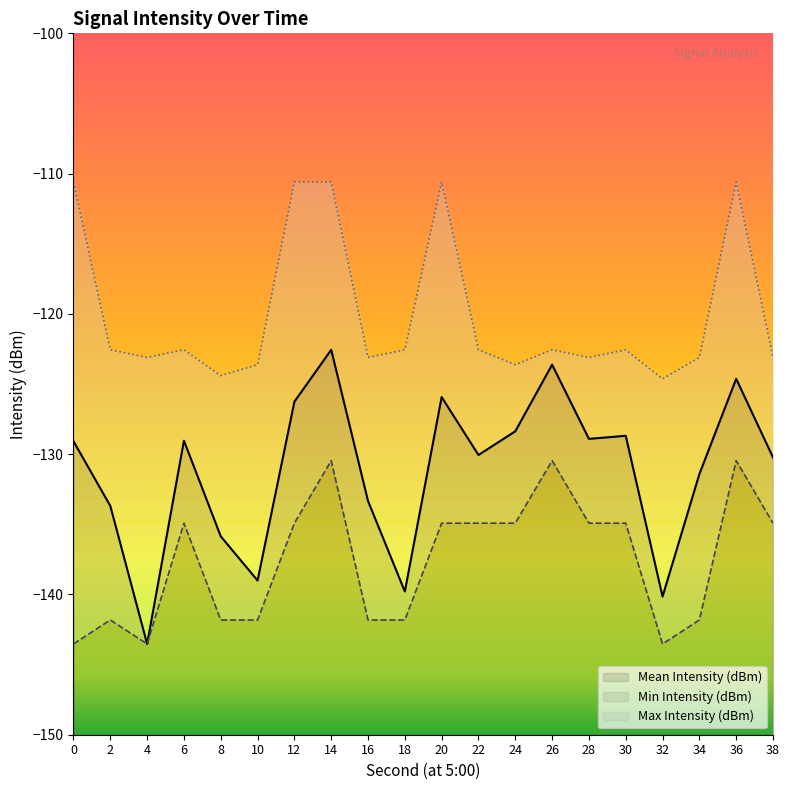

What is the value of the Mean Intensity (dBm) point at the 12th from the left?

-130.1